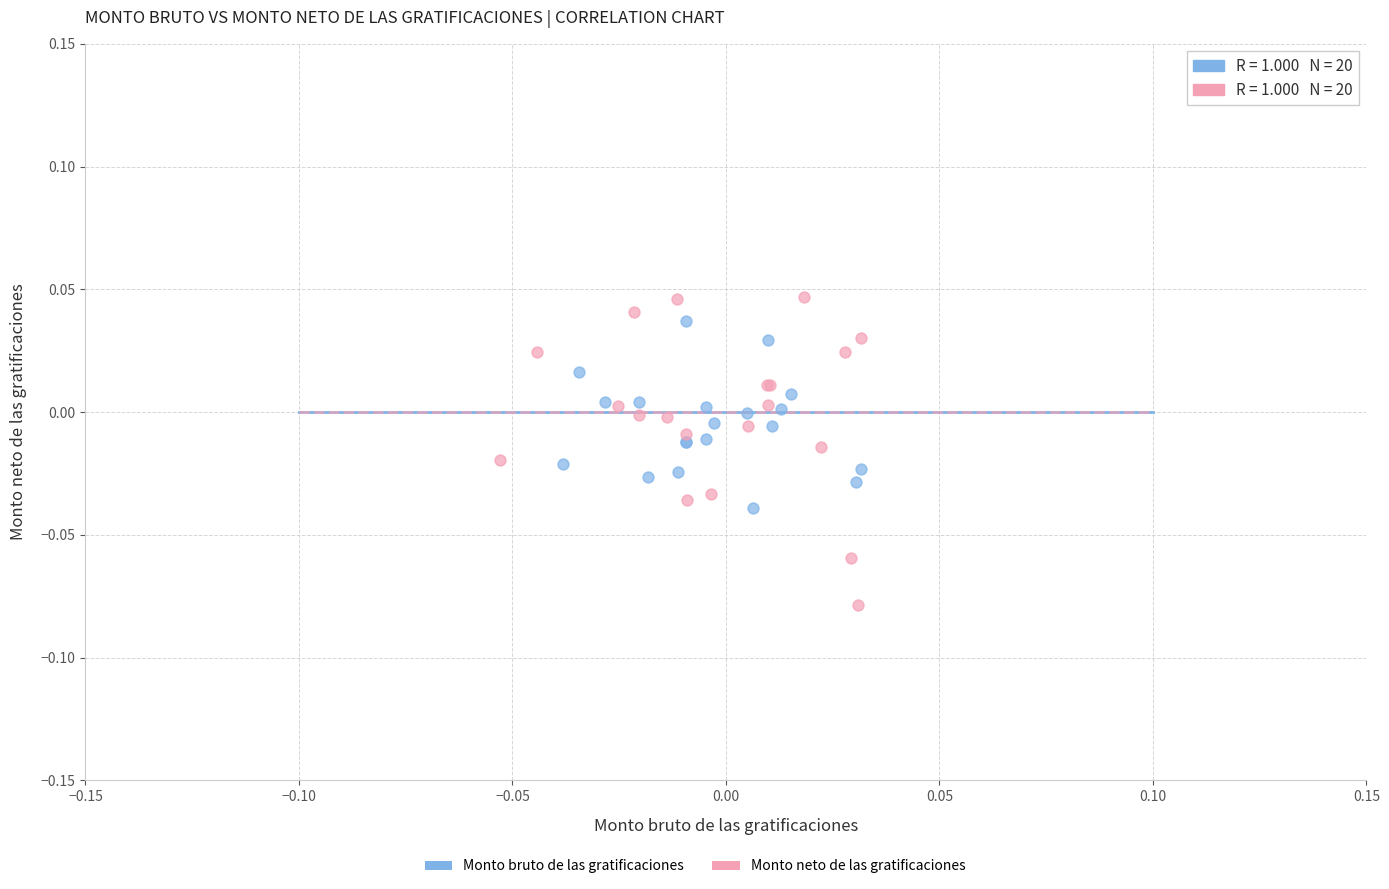

Which series has the largest Y range (max minus min)?

Monto neto de las gratificaciones